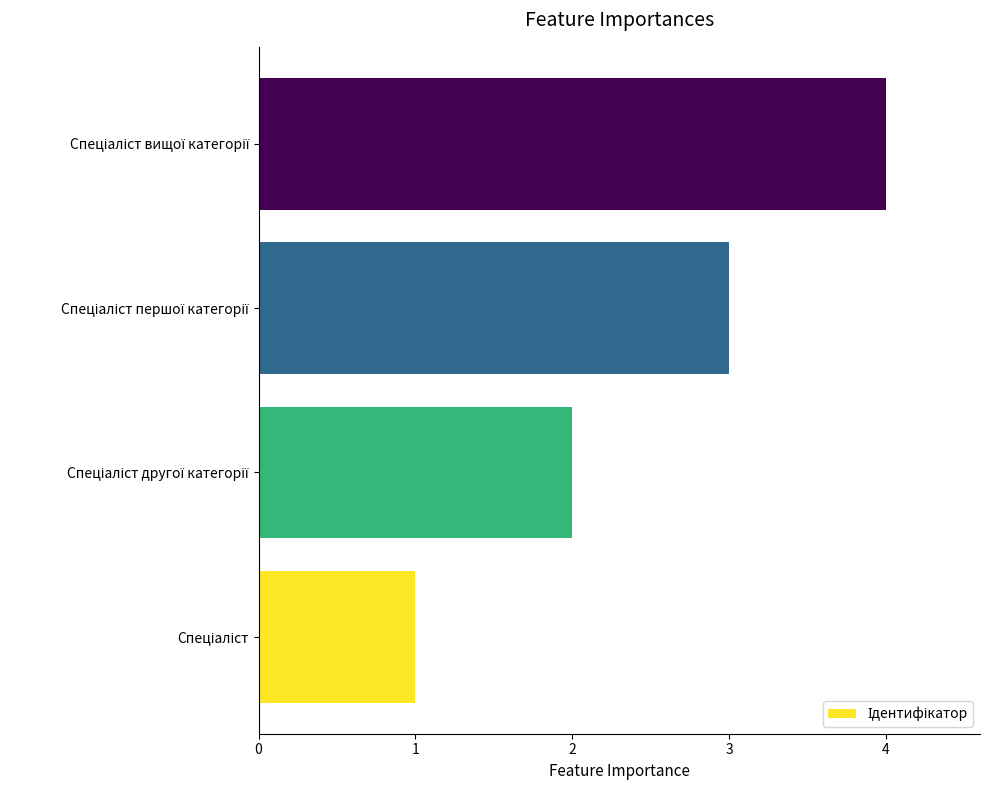

How many distinct data groups are displayed?

1